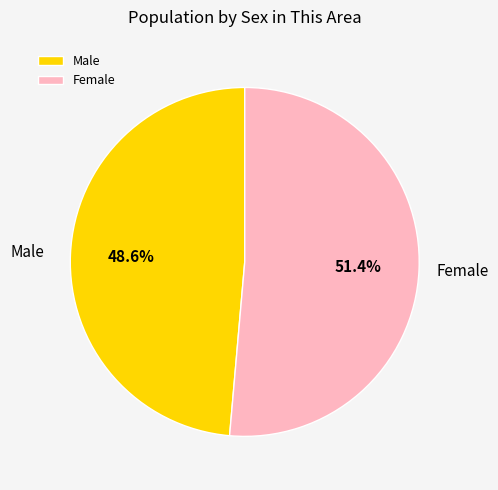

What percentage is the Male slice, to the nearest percent?

49%